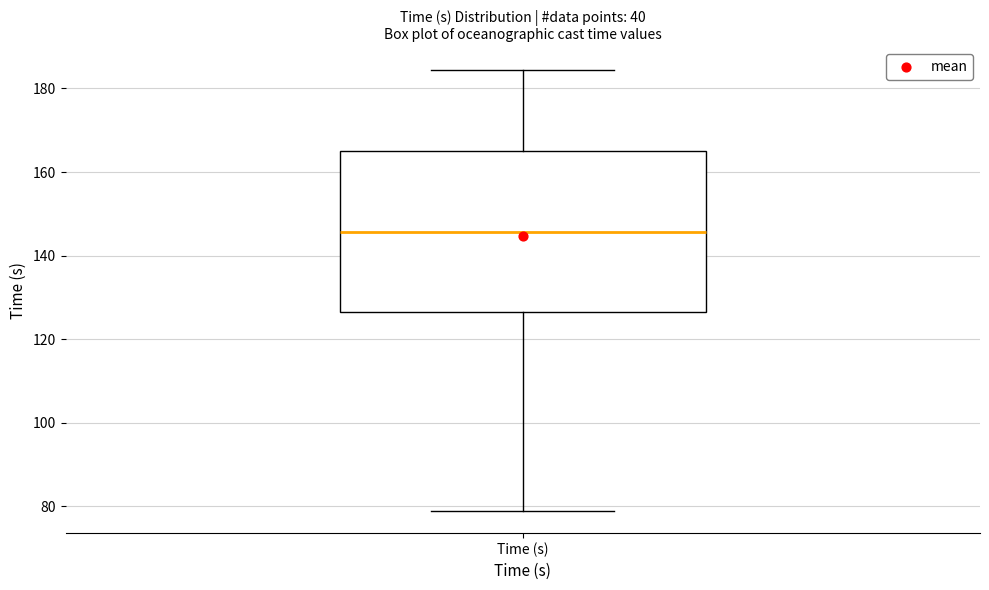

Transcribe this box plot: give where the median line is, the range the box spans, and where the two whiskers end, as read against the y-axis. The values are not printed on the chart, so give them approximately, as read against the axis.

median 146, box 126 to 164, whiskers 78 to 184